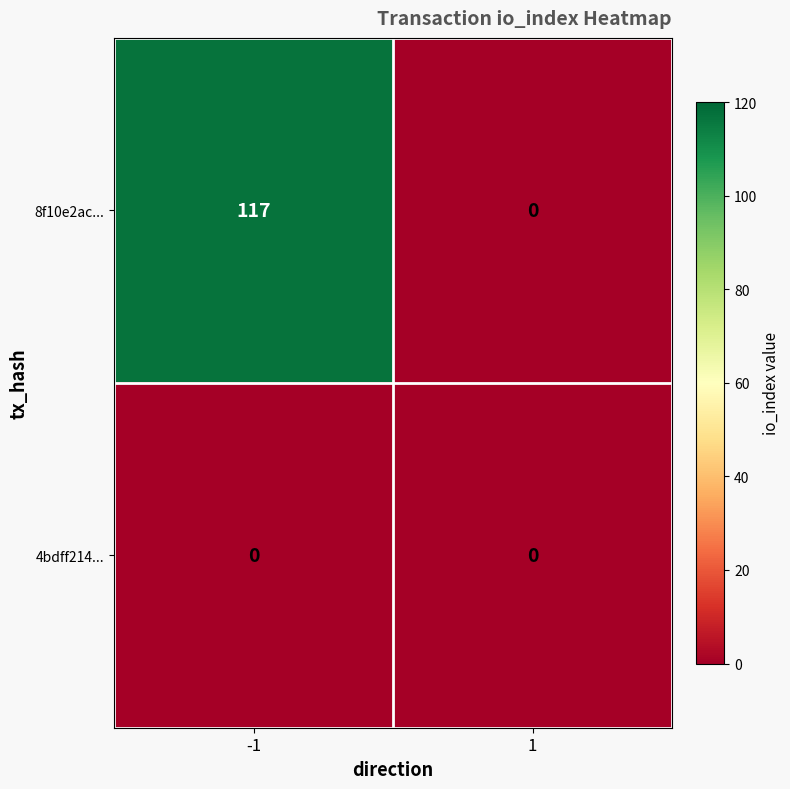

Rank the series by their average value, from lowest to highest.

4bdff214..., 8f10e2ac...